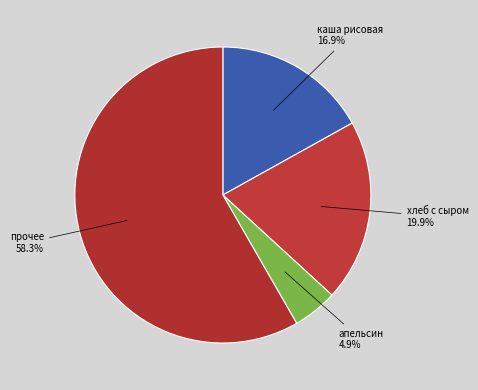

Rank the categories by value from highest to lowest.

прочее, хлеб с сыром, каша рисовая, апельсин